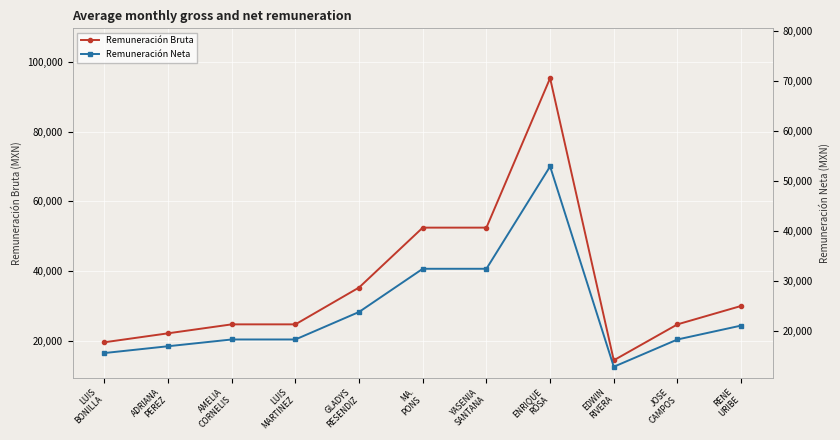

True or false: Remuneración Neta and Remuneración Bruta intersect in this chart.

False